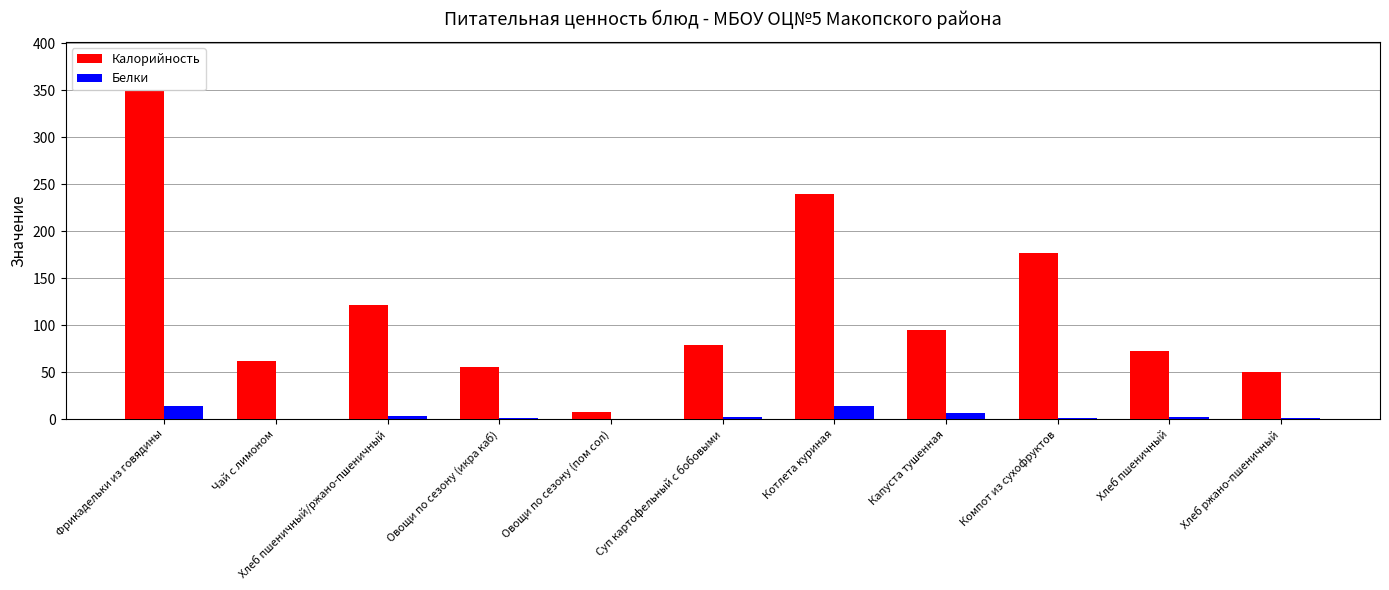

The value of Белки at Хлеб пшеничный is 2. True or false?

True